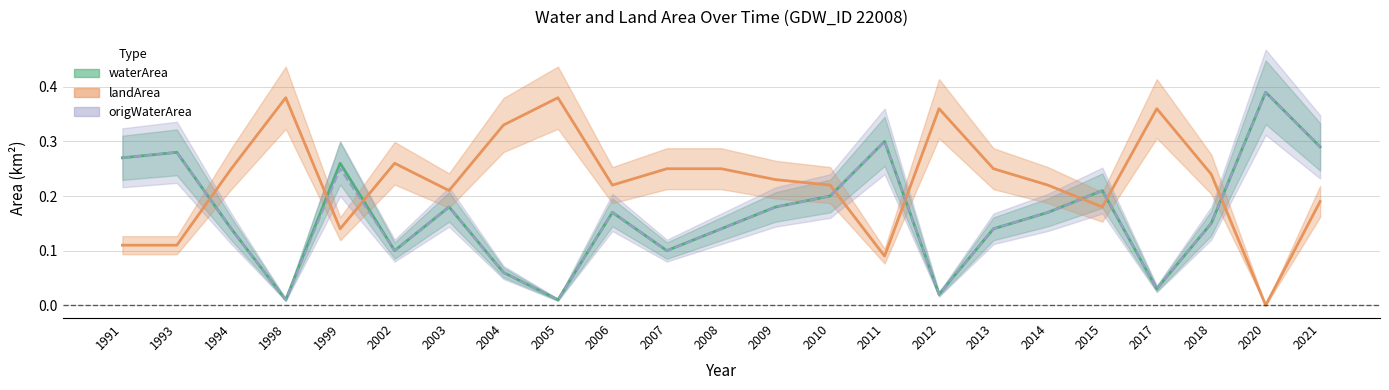

Reading left to right, transcribe all the data shown in this chart.

waterArea: 0.3	0.3	0.1	0.0	0.3	0.1	0.2	0.1	0.0	0.2	0.1	0.1	0.2	0.2	0.3	0.0	0.1	0.2	0.2	0.0	0.1	0.4	0.3
landArea: 0.1	0.1	0.2	0.4	0.1	0.3	0.2	0.3	0.4	0.2	0.2	0.2	0.2	0.2	0.1	0.4	0.2	0.2	0.2	0.4	0.2	0.0	0.2
origWaterArea: 0.3	0.3	0.1	0.0	0.2	0.1	0.2	0.1	0.0	0.2	0.1	0.1	0.2	0.2	0.3	0.0	0.1	0.2	0.2	0.0	0.1	0.4	0.3